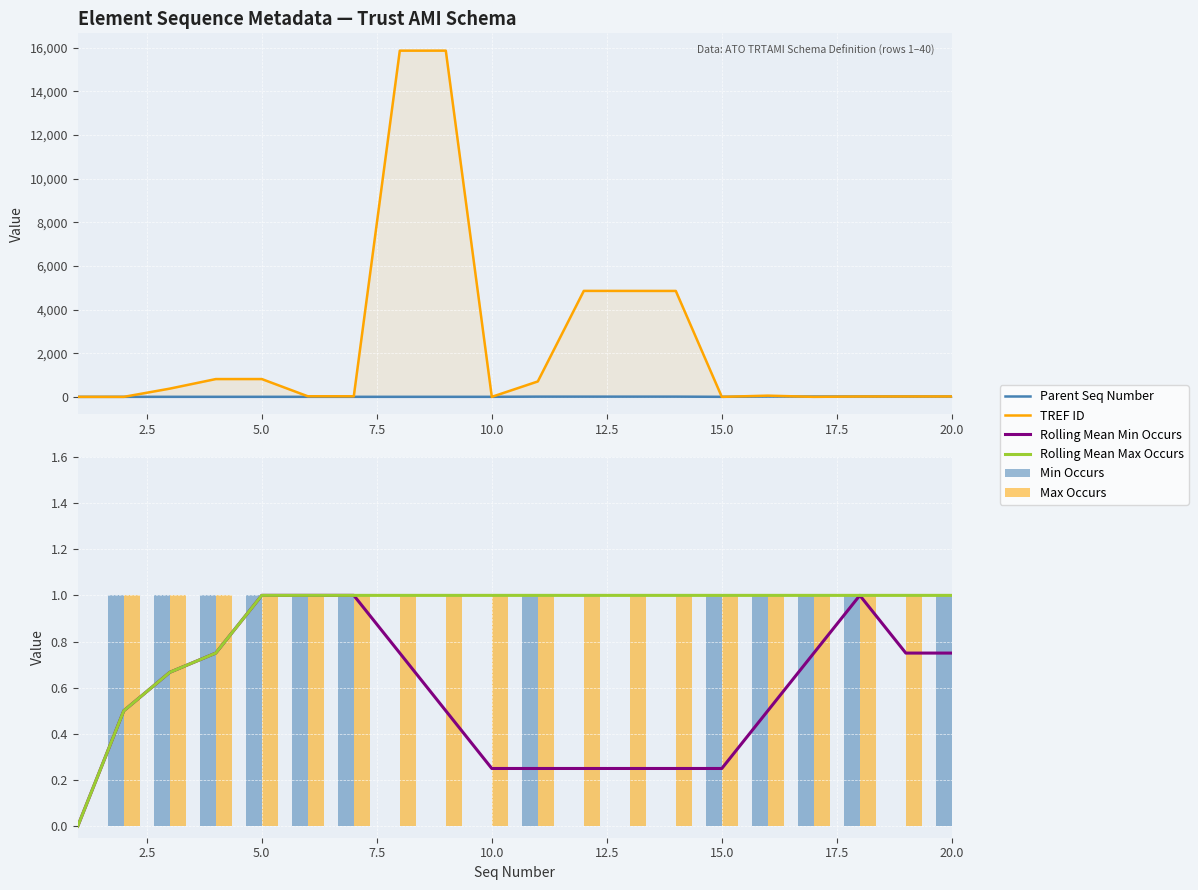

How many positive values does the Min Occurs series have?

12